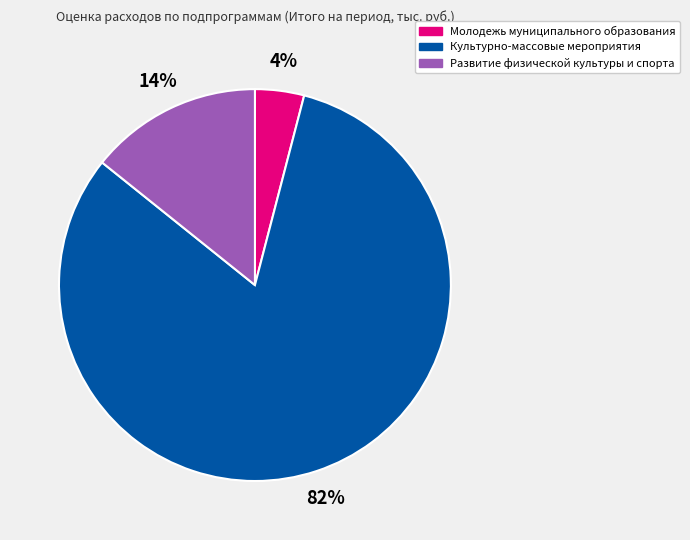

Combined, do Развитие физической культуры и спорта and Молодежь муниципального образования account for over 50%?

No